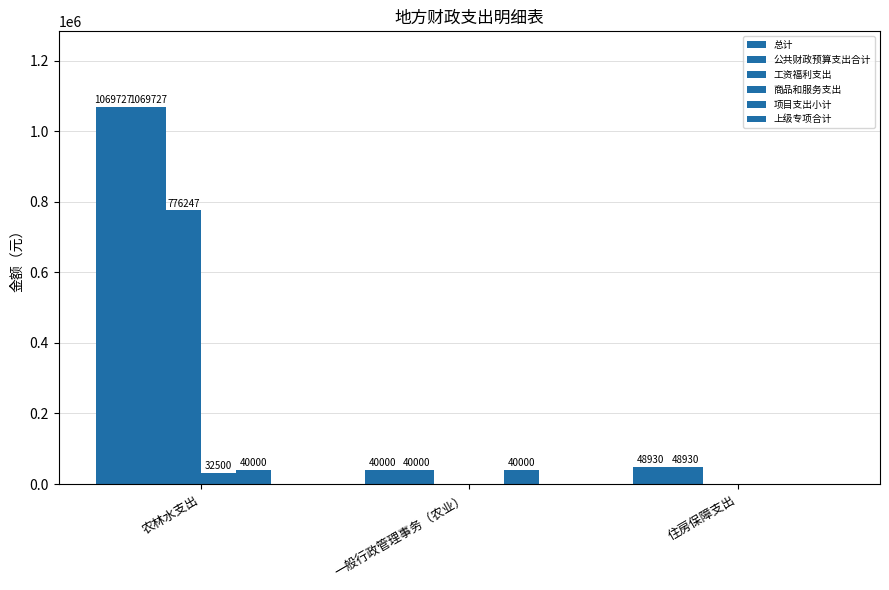

How many values in the 总计 series exceed 48929?

2